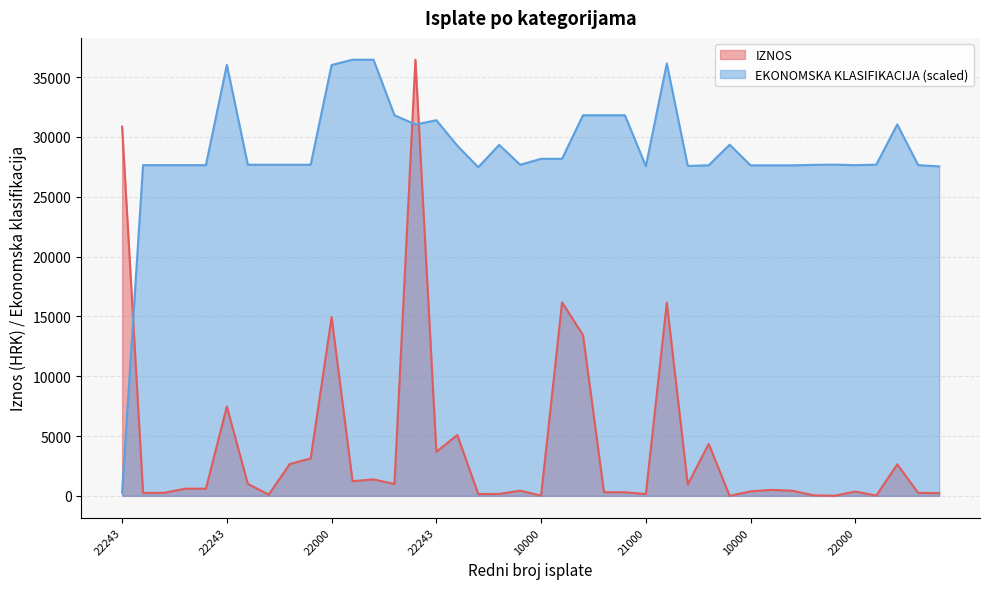

Which label corresponds to the largest value in the chart?

22240